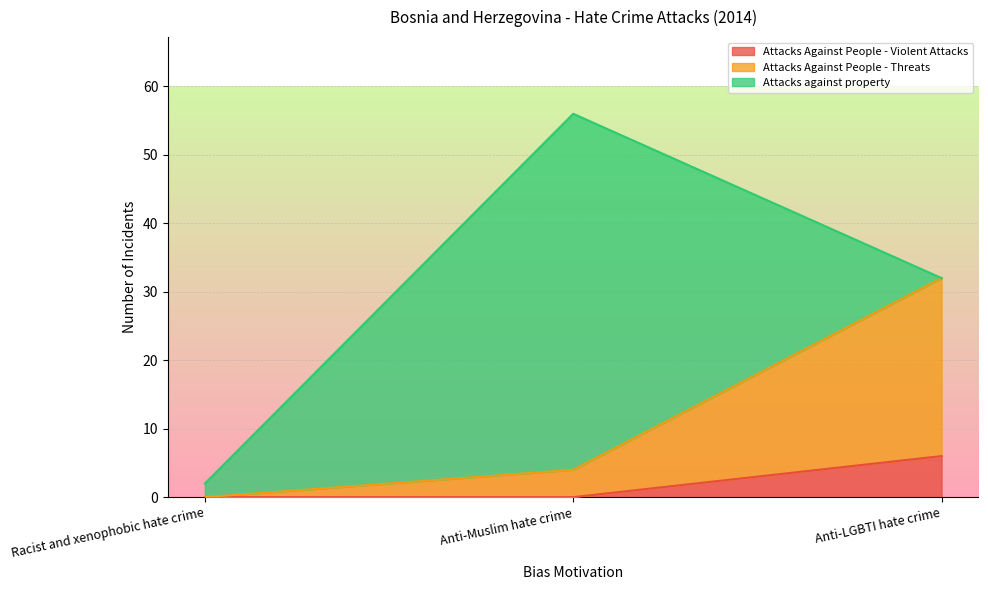

What is the sum of the Attacks Against People - Violent Attacks values at Anti-Muslim hate crime and Anti-LGBTI hate crime?

6